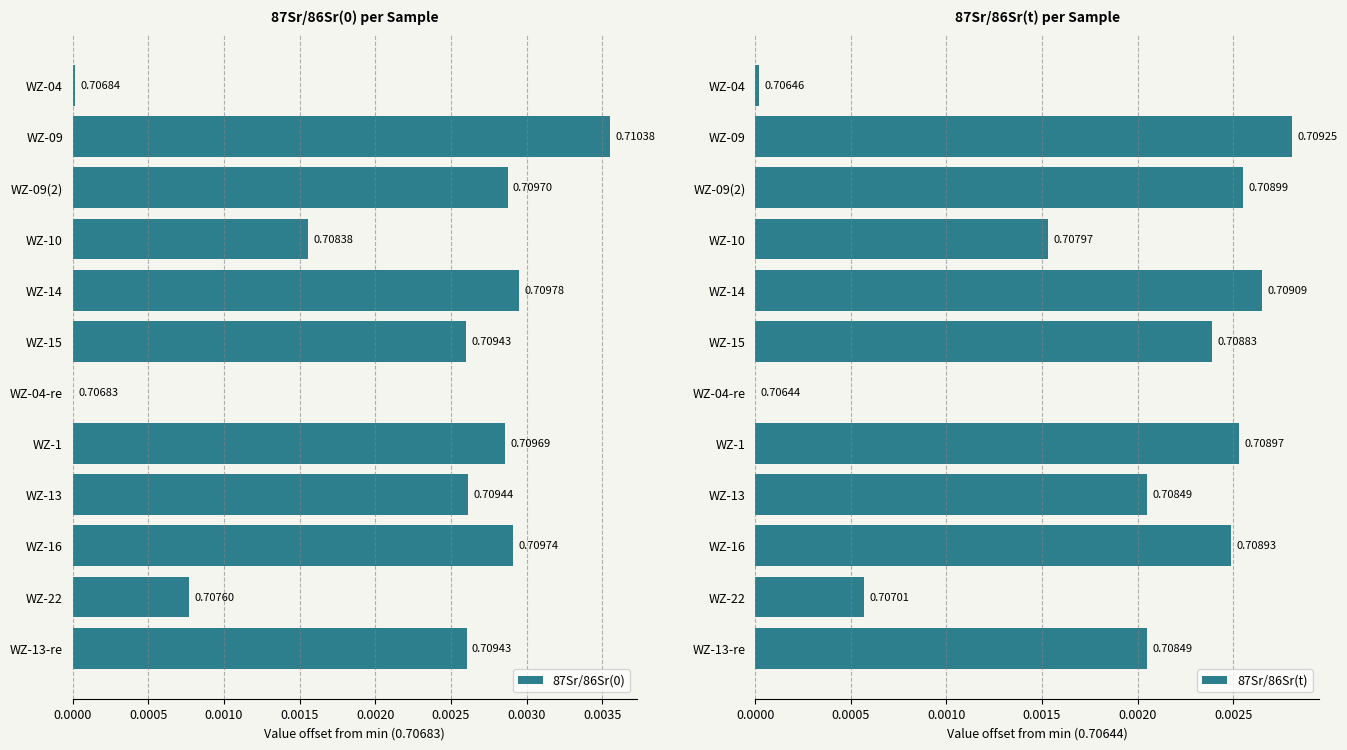

Count the number of data series in this chart.

2